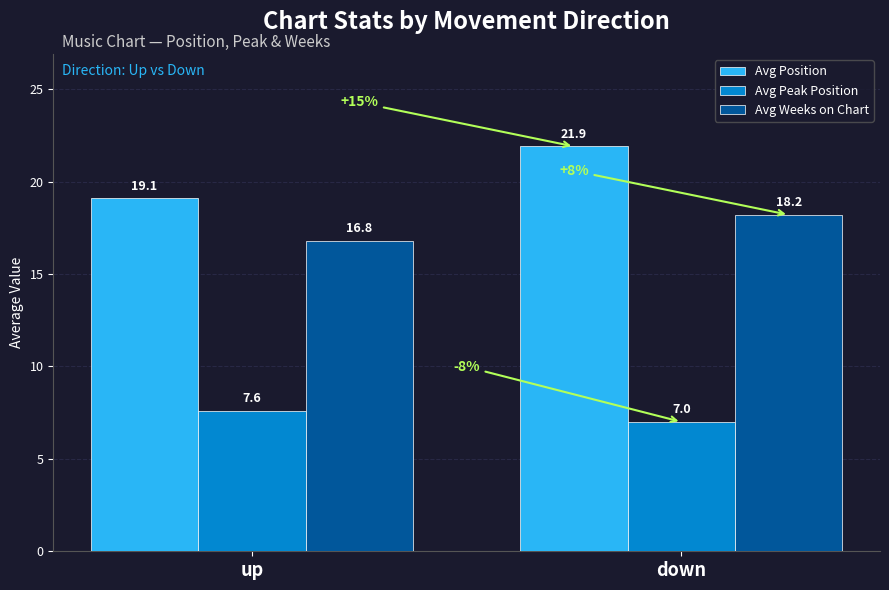

How many categories are shown in the chart?

2